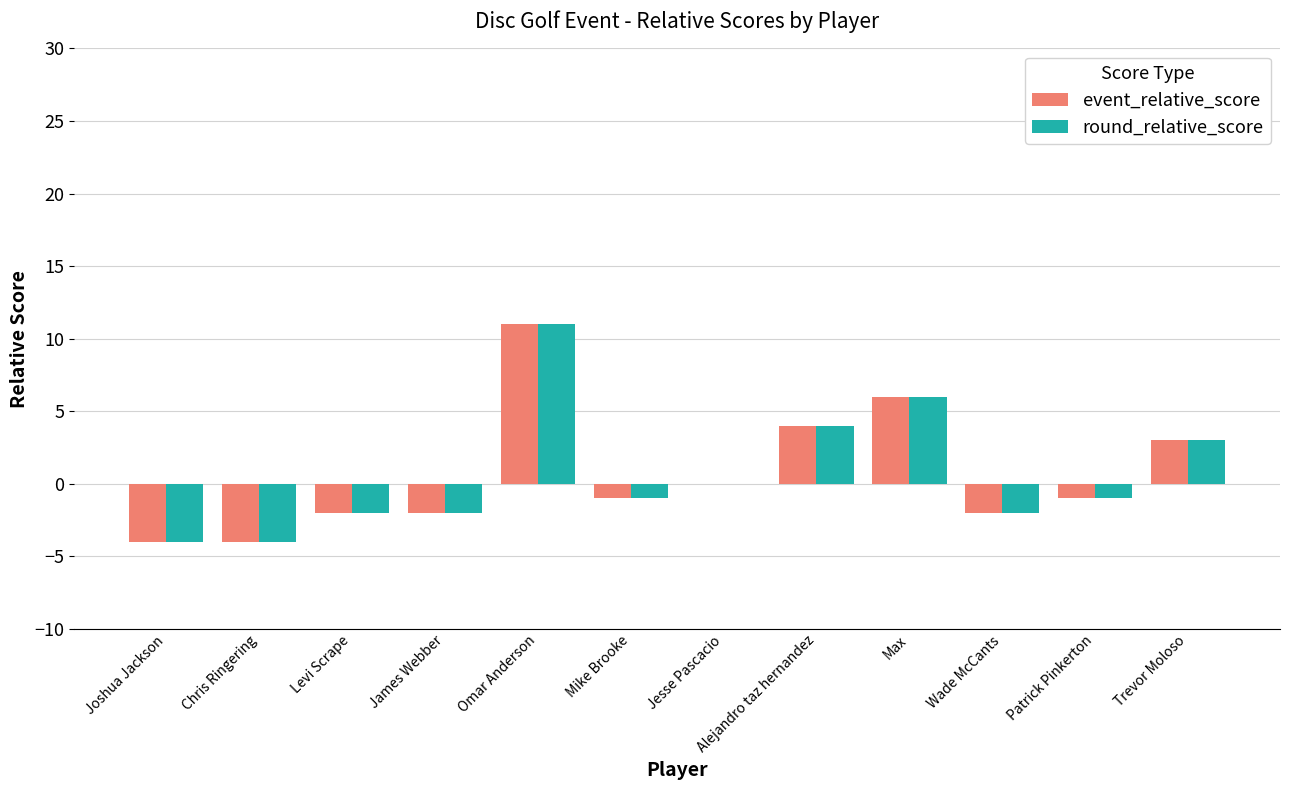

What is the sum of the round_relative_score values at Max and Patrick Pinkerton?

5